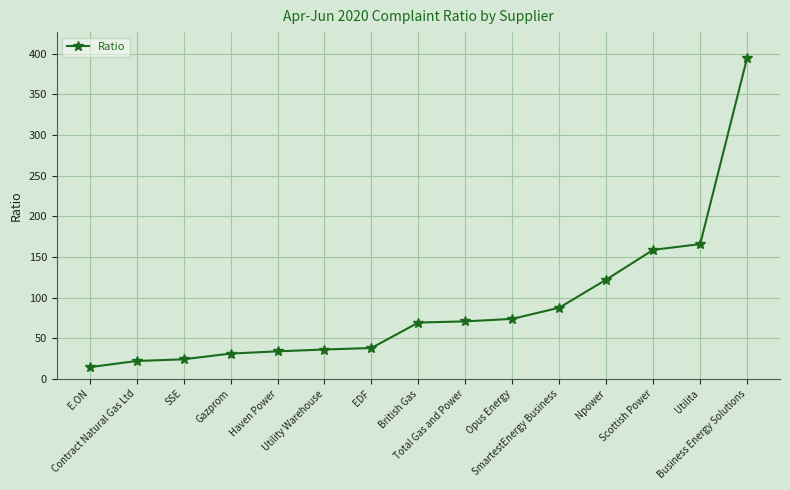

What is the smallest value displayed?

14.4